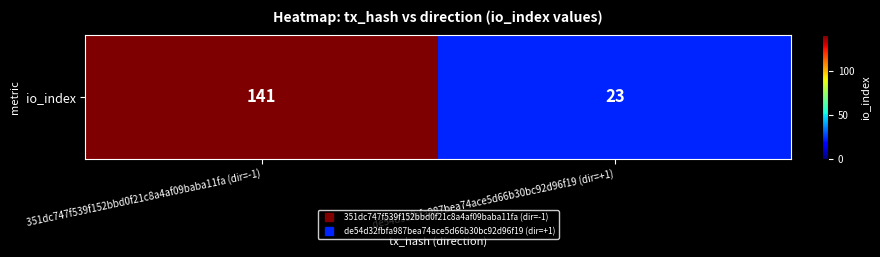

Between 351dc747f539f152bbd0f21c8a4af09baba11fa (dir=-1) and de54d32fbfa987bea74ace5d66b30bc92d96f19 (dir=+1), which is larger?

351dc747f539f152bbd0f21c8a4af09baba11fa (dir=-1)